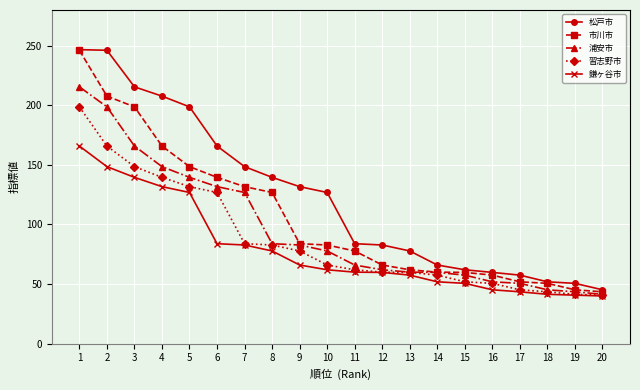

What is the average value of the 鎌ヶ谷市 series?

78.7